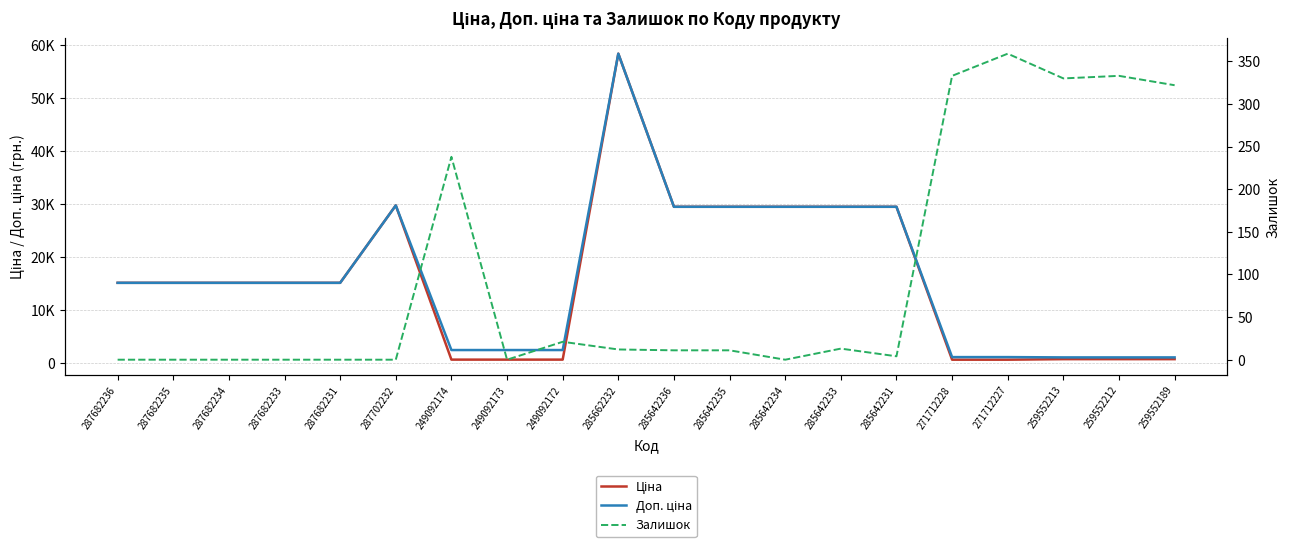

Which category has the lowest value in the Доп. ціна series?

259552213